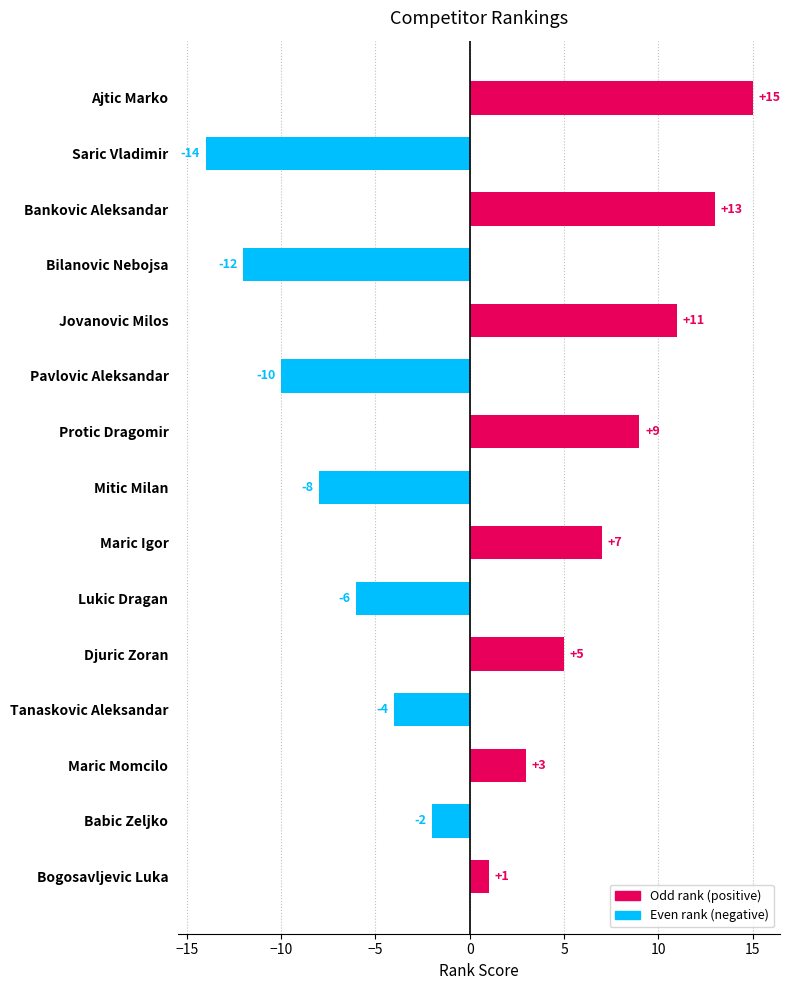

Reading bottom to top, list all the values displayed in this chart.

1	-2	3	-4	5	-6	7	-8	9	-10	11	-12	13	-14	15